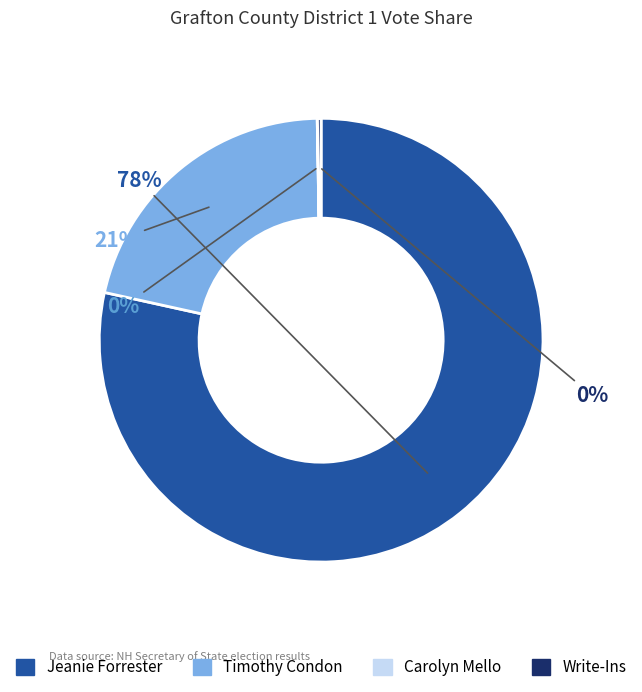

Combined, do Jeanie Forrester and Timothy Condon account for over 50%?

Yes